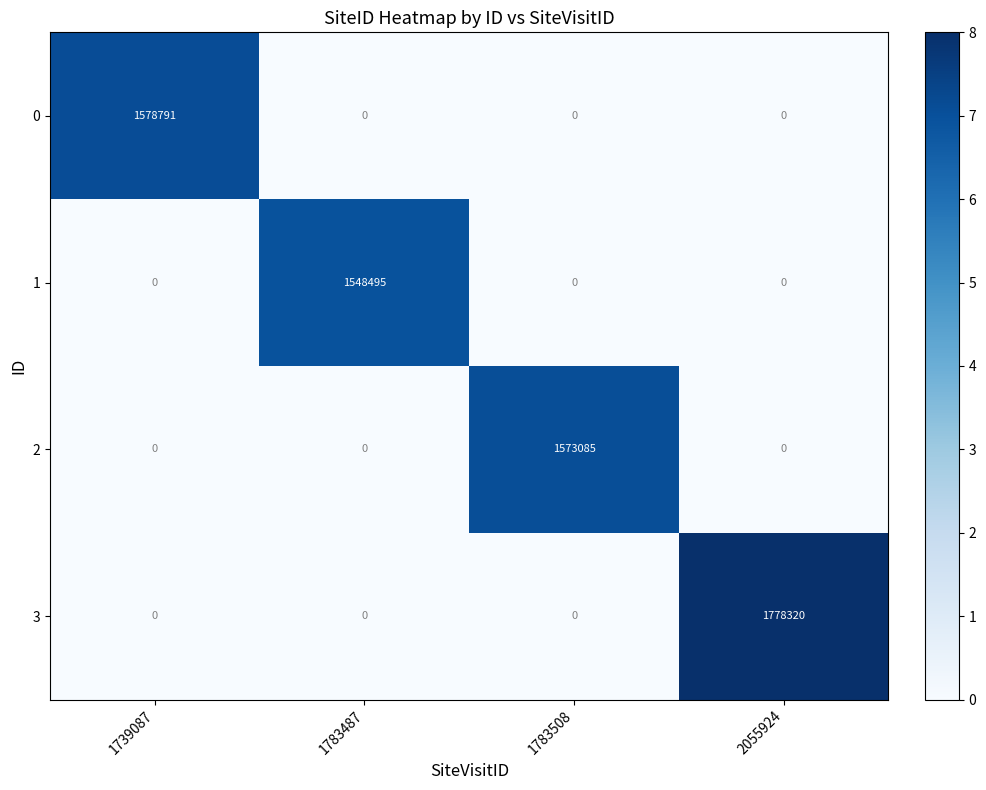

What is the difference between the maximum and second lowest values in the 3 series?

1778320